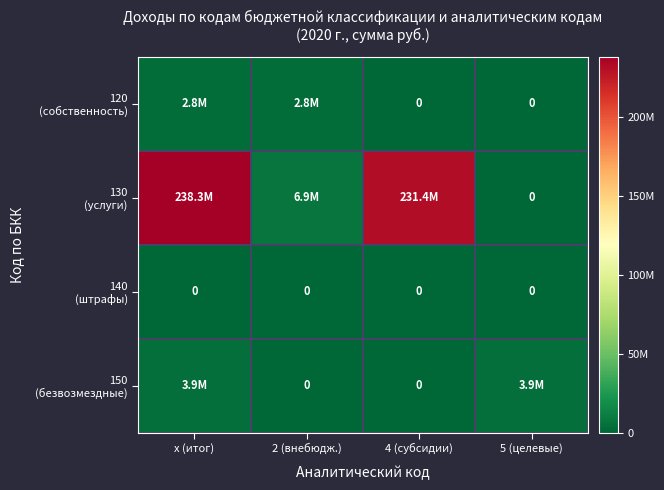

The value of 120 (собственность) at 5 (целевые) is 0.0. True or false?

True